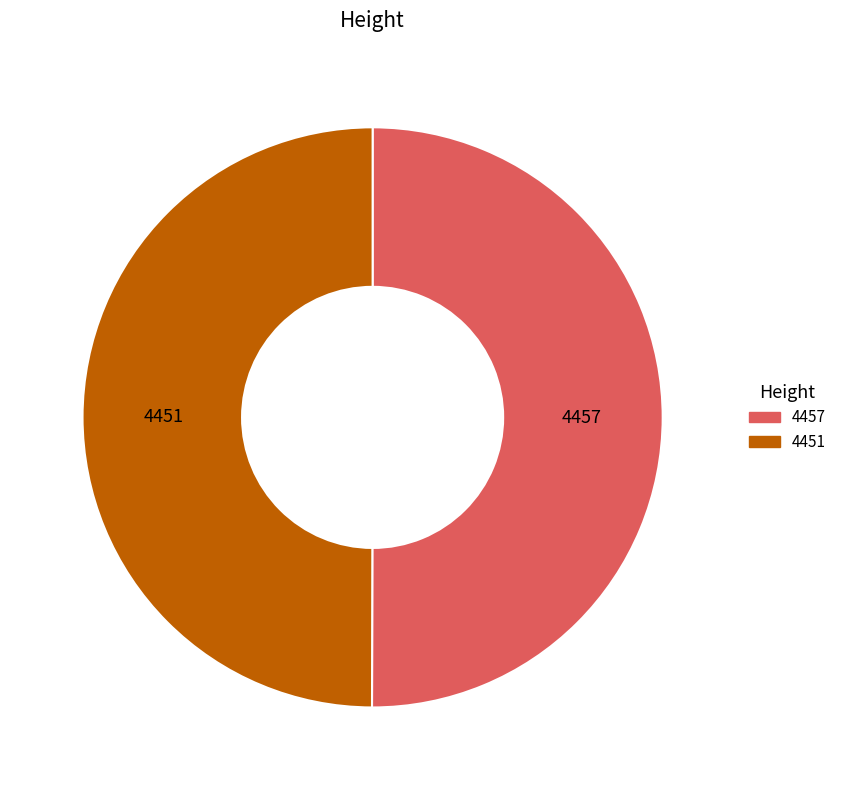

True or false: 4457 accounts for 50% of the total.

True